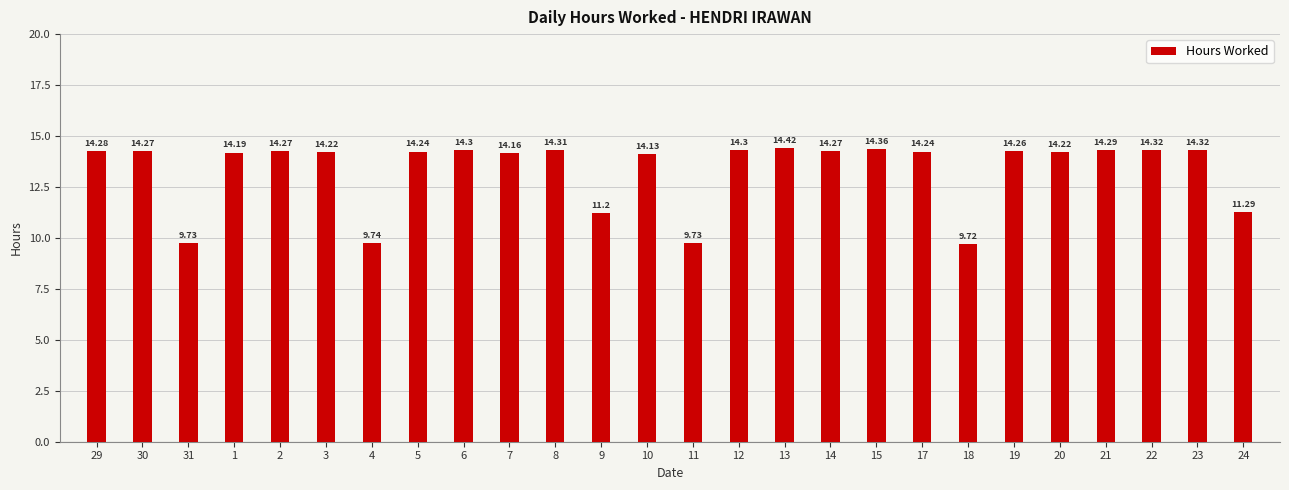

What is the change in value from 18 to 20?

+4.5